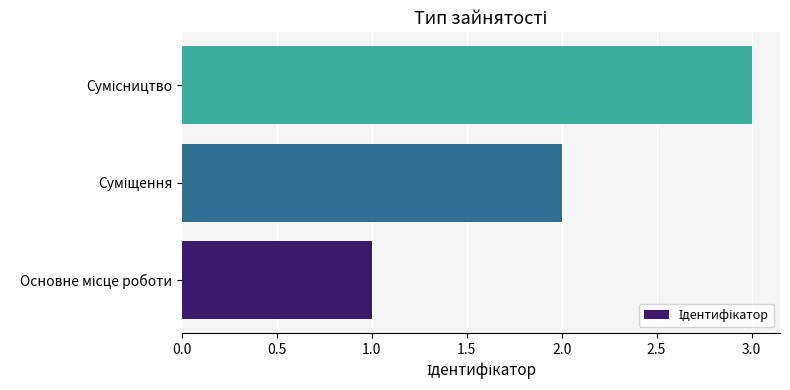

What is the maximum value shown in the chart?

3